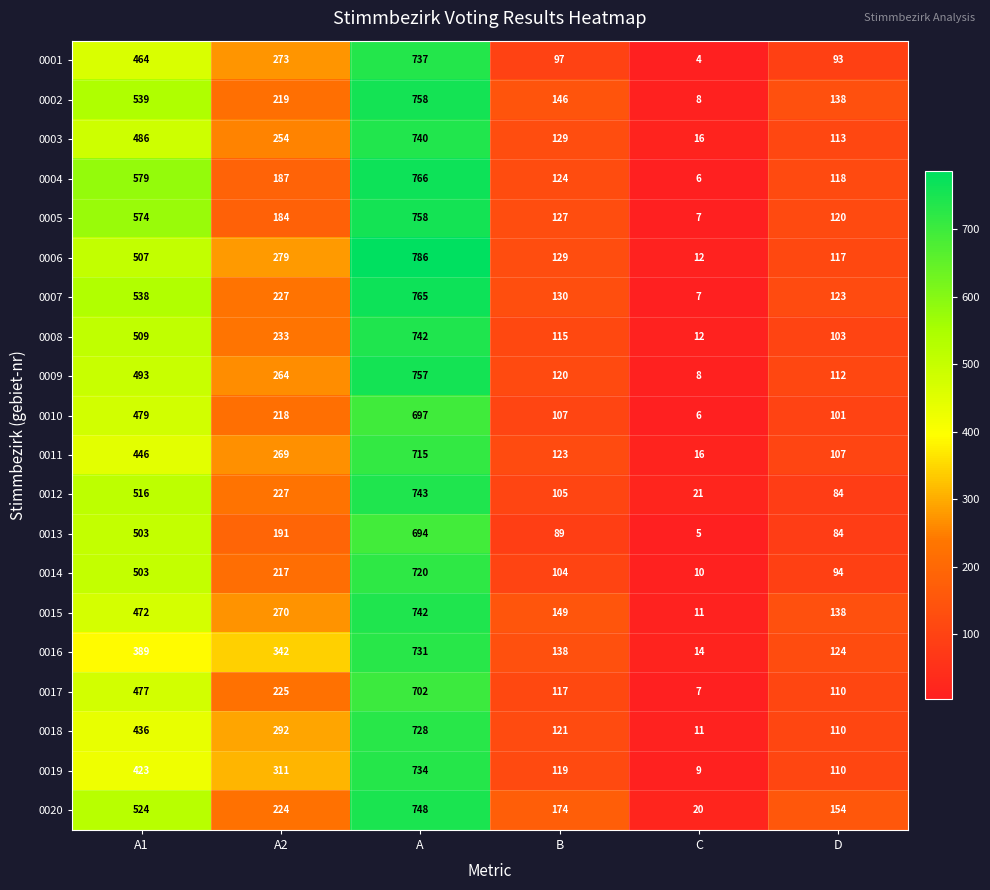

How many data points does each series have?

6